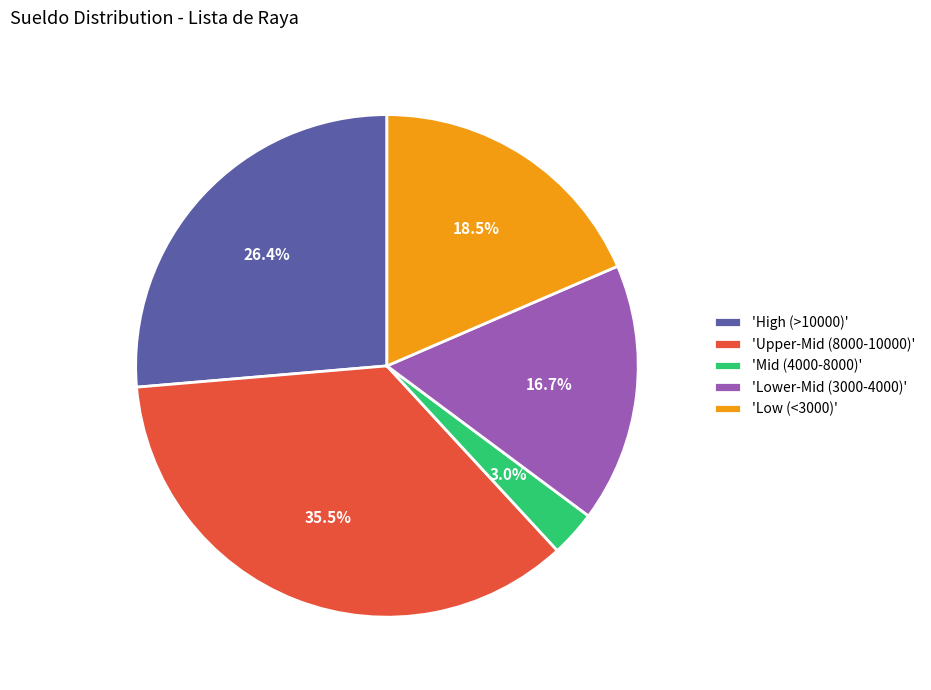

Rank the categories by value from lowest to highest.

'Mid (4000-8000)', 'Lower-Mid (3000-4000)', 'Low (<3000)', 'High (>10000)', 'Upper-Mid (8000-10000)'